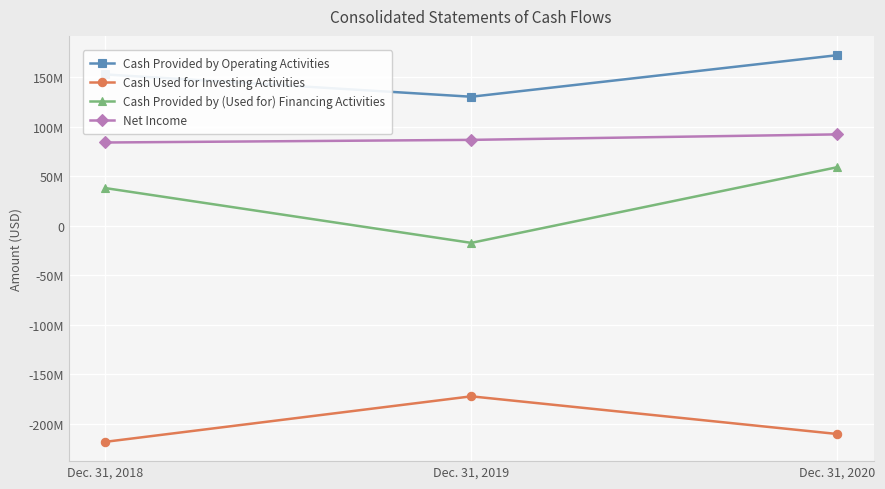

Count the Cash Provided by (Used for) Financing Activities values in the range -17233000 to 59194000.

3